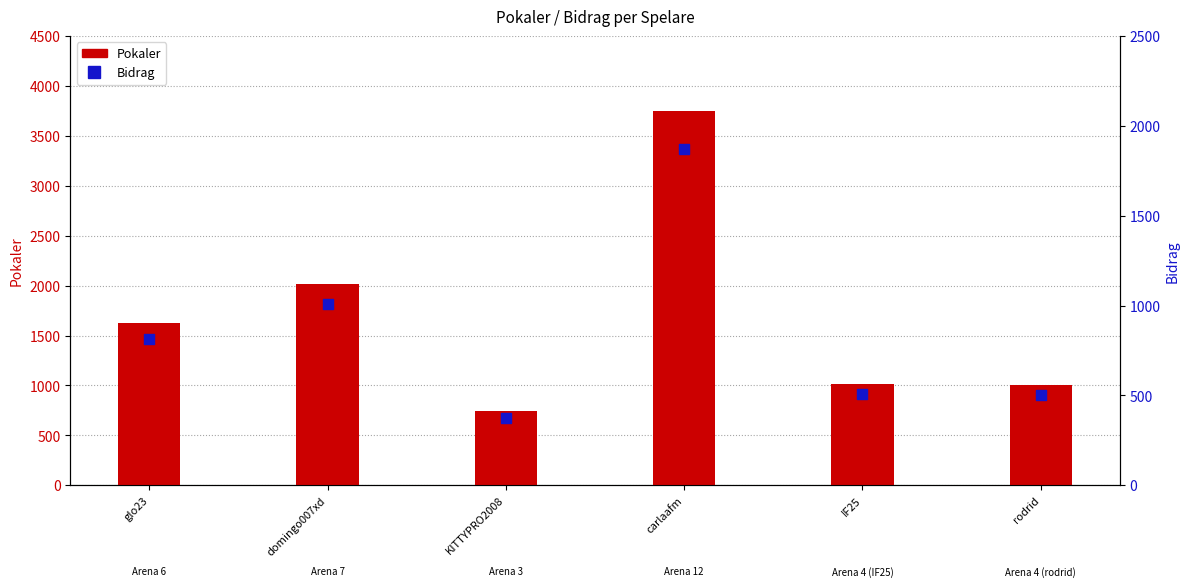

Which series contains the lowest Y value?

Bidrag